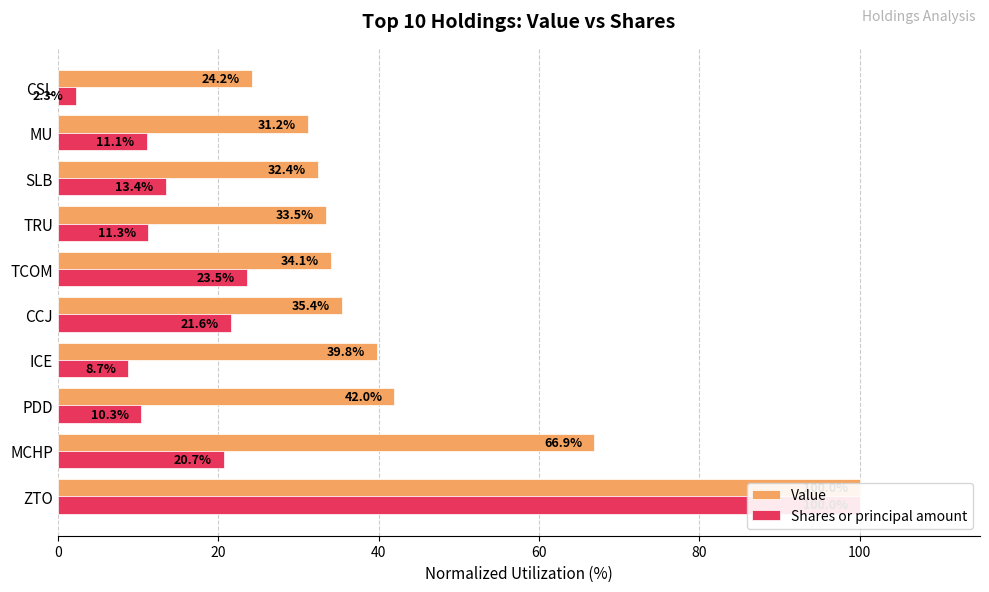

The value of Value at TRU is 13.8. True or false?

False